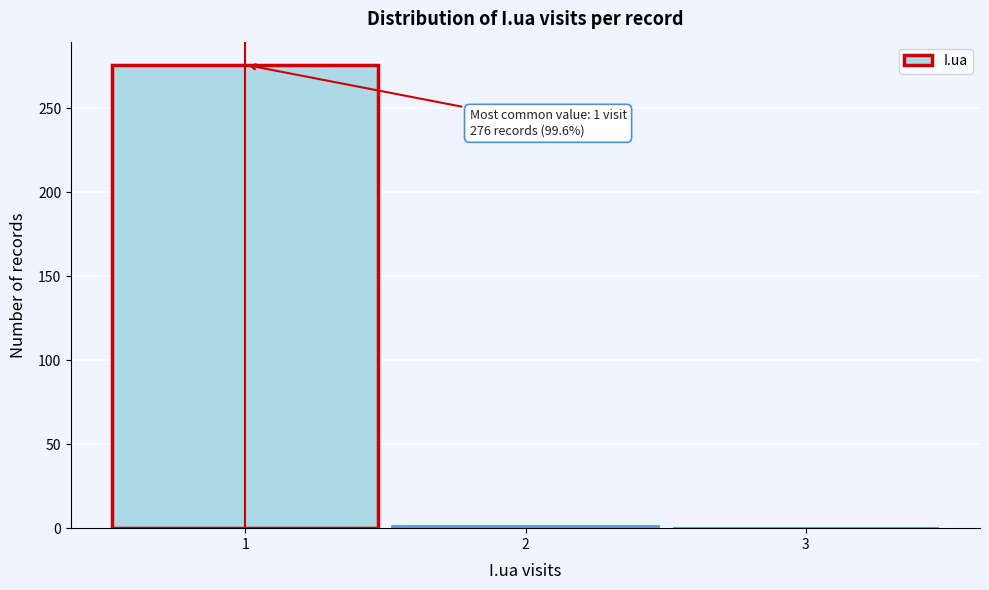

Over which range of the x-axis is the bar tallest?

0.5 to 1.5